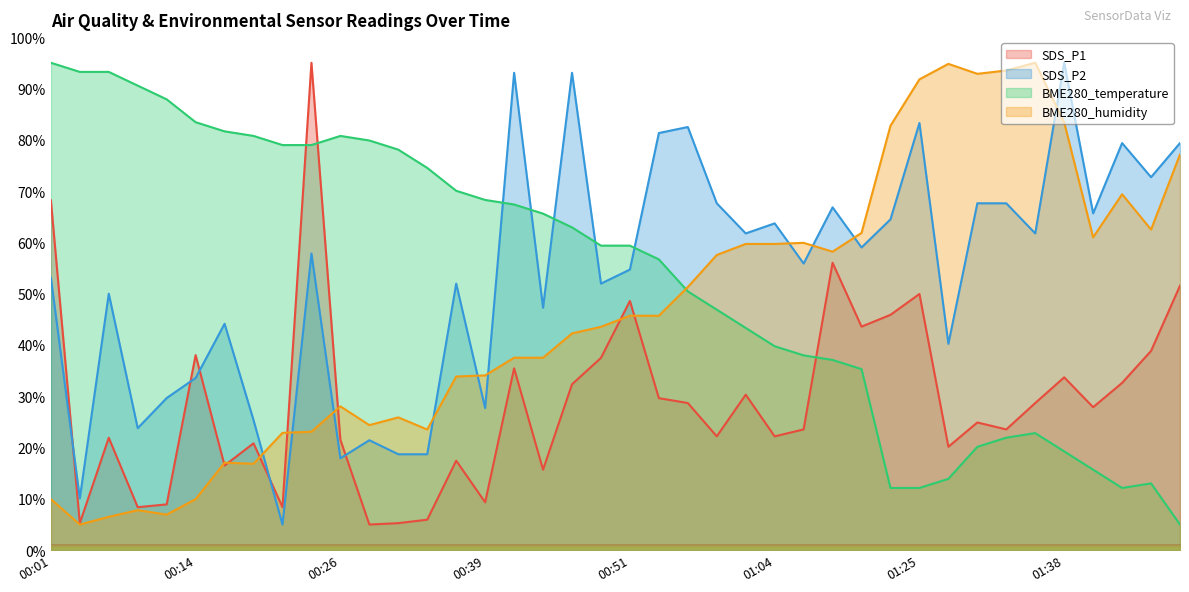

How many intersections are there between BME280_temperature and SDS_P1?

3